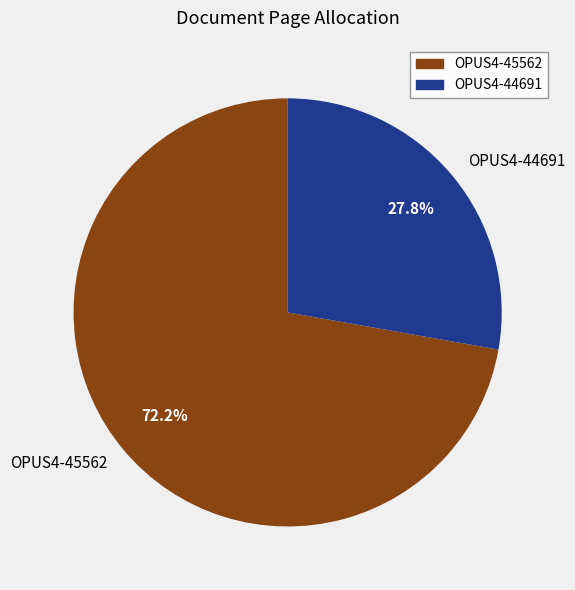

How many segments does this pie chart have?

2